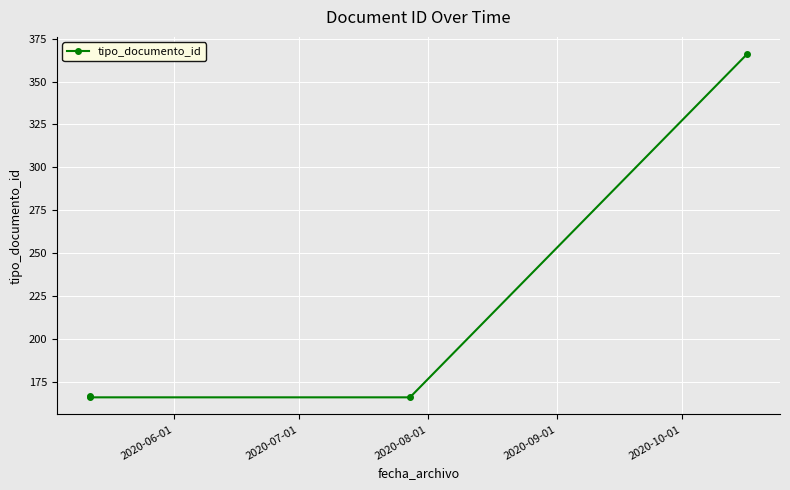

What is the sum of all values?

865